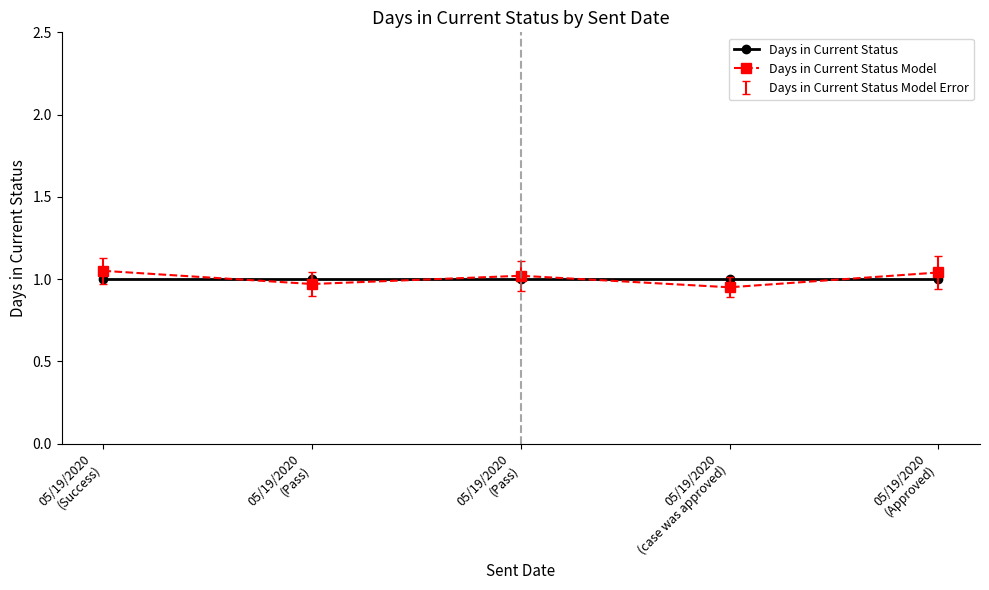

How many Days in Current Status Model values are between 0 and 1?

2